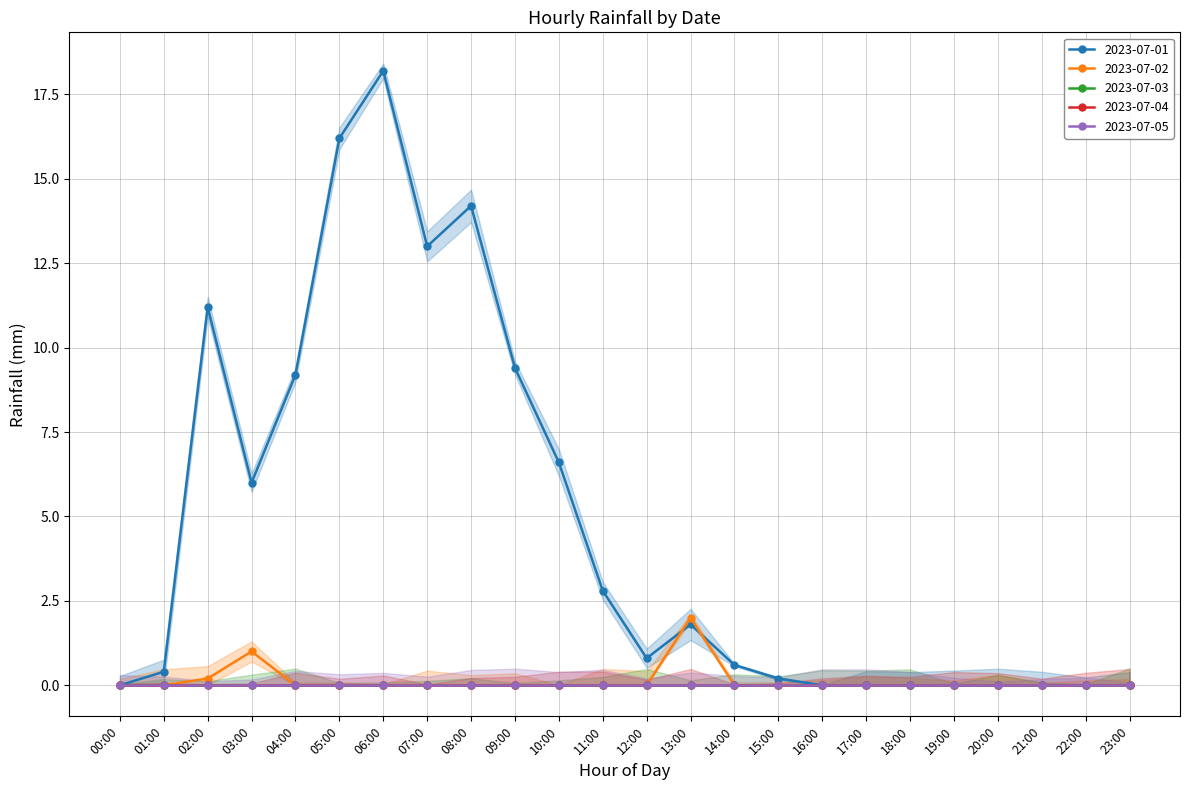

The 2023-07-05 series shows 0.0 at 00:00. True or false?

True